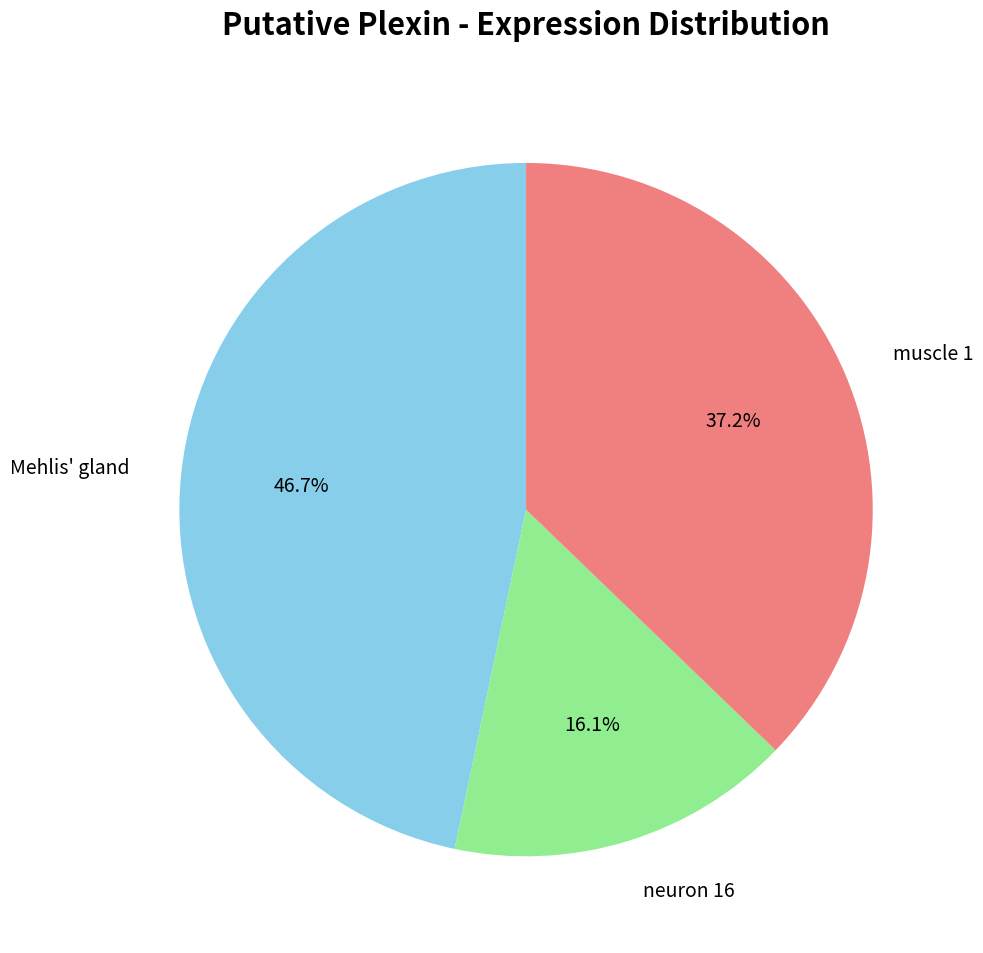

Is there a majority slice in this chart?

No